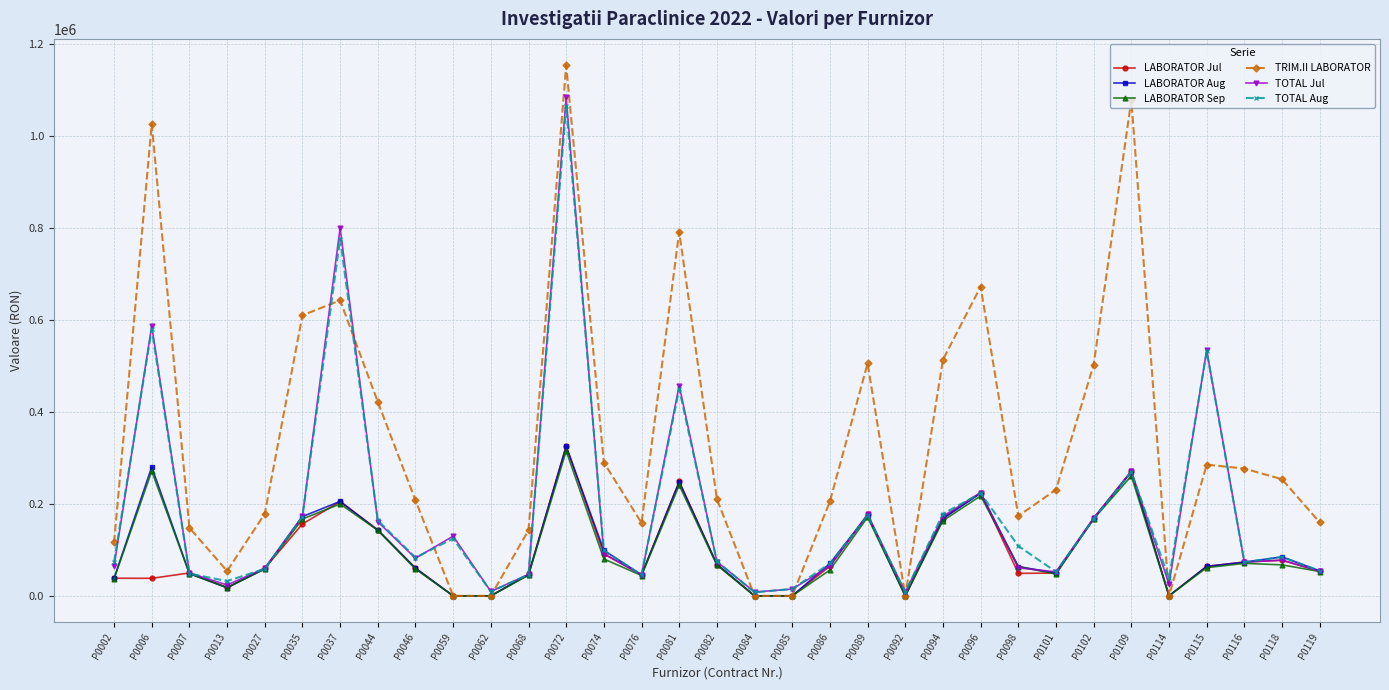

How many values in the TOTAL Jul series exceed 74232?

17